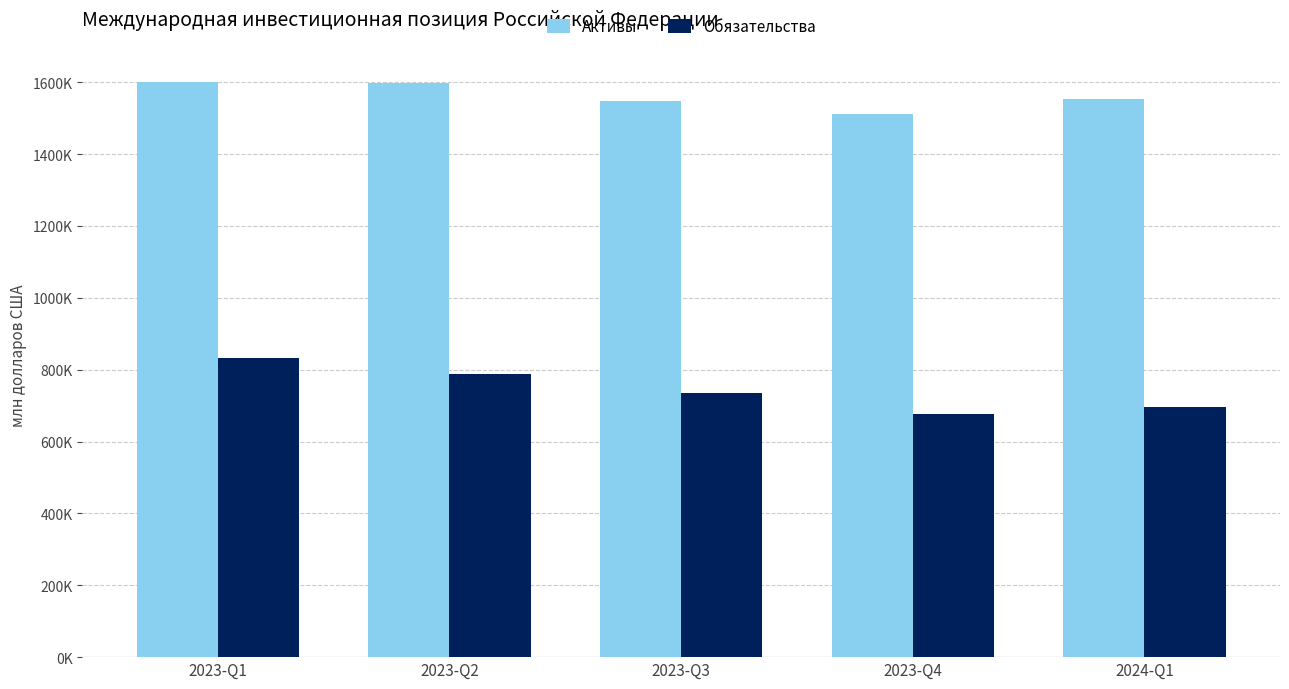

What are all the series names shown in the legend?

Активы, Обязательства